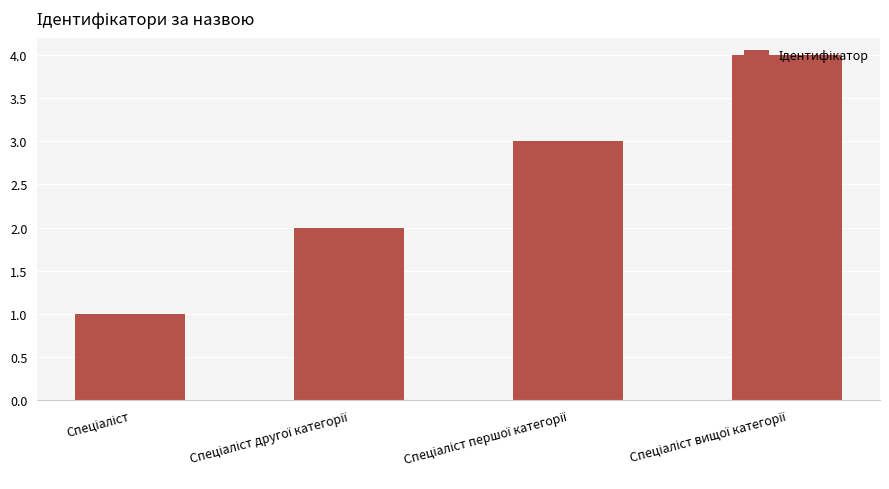

What is the maximum value shown in the chart?

4